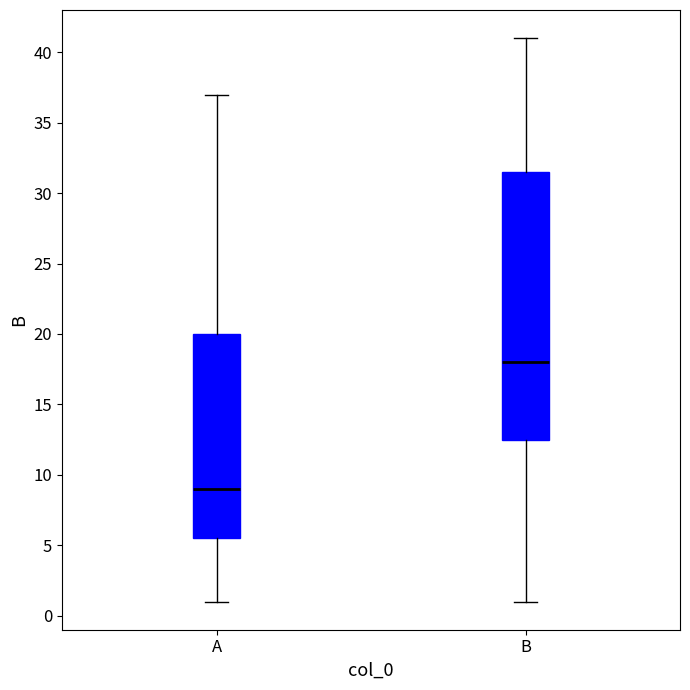

Which box has the lowest median line?

A